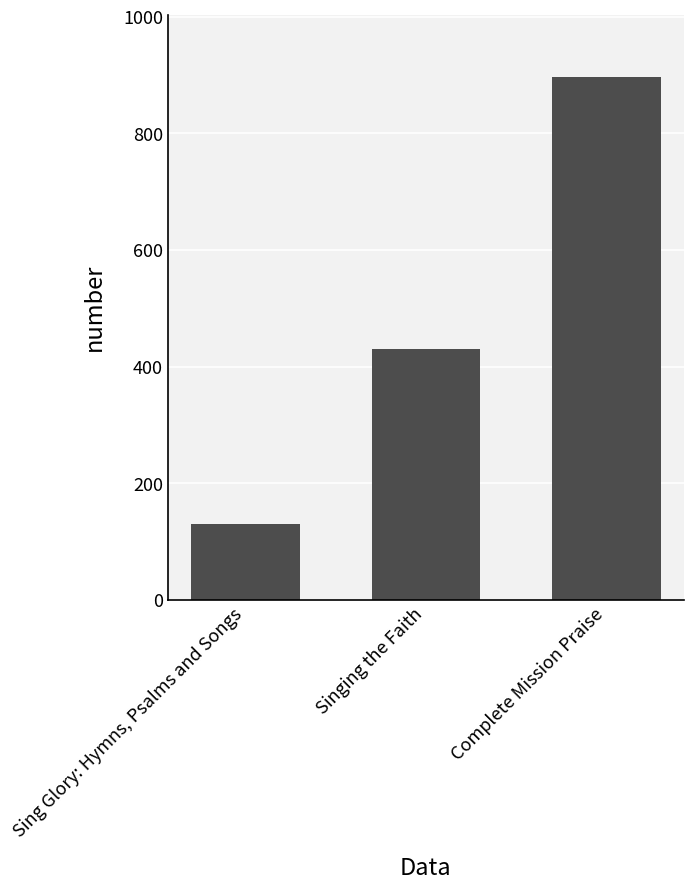

Reading left to right, extract all data points from this chart.

130	430	896